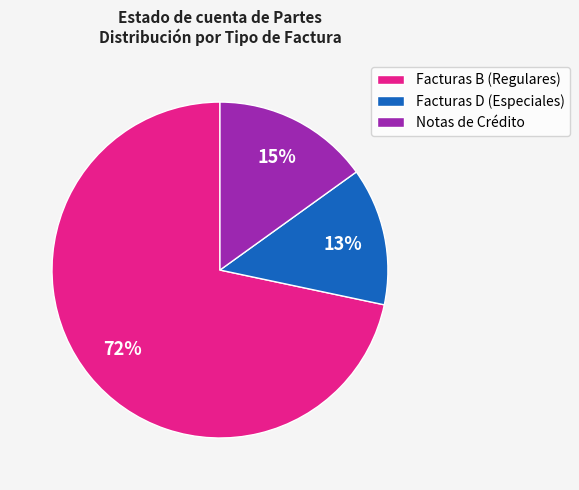

Count the number of slices in the pie.

3